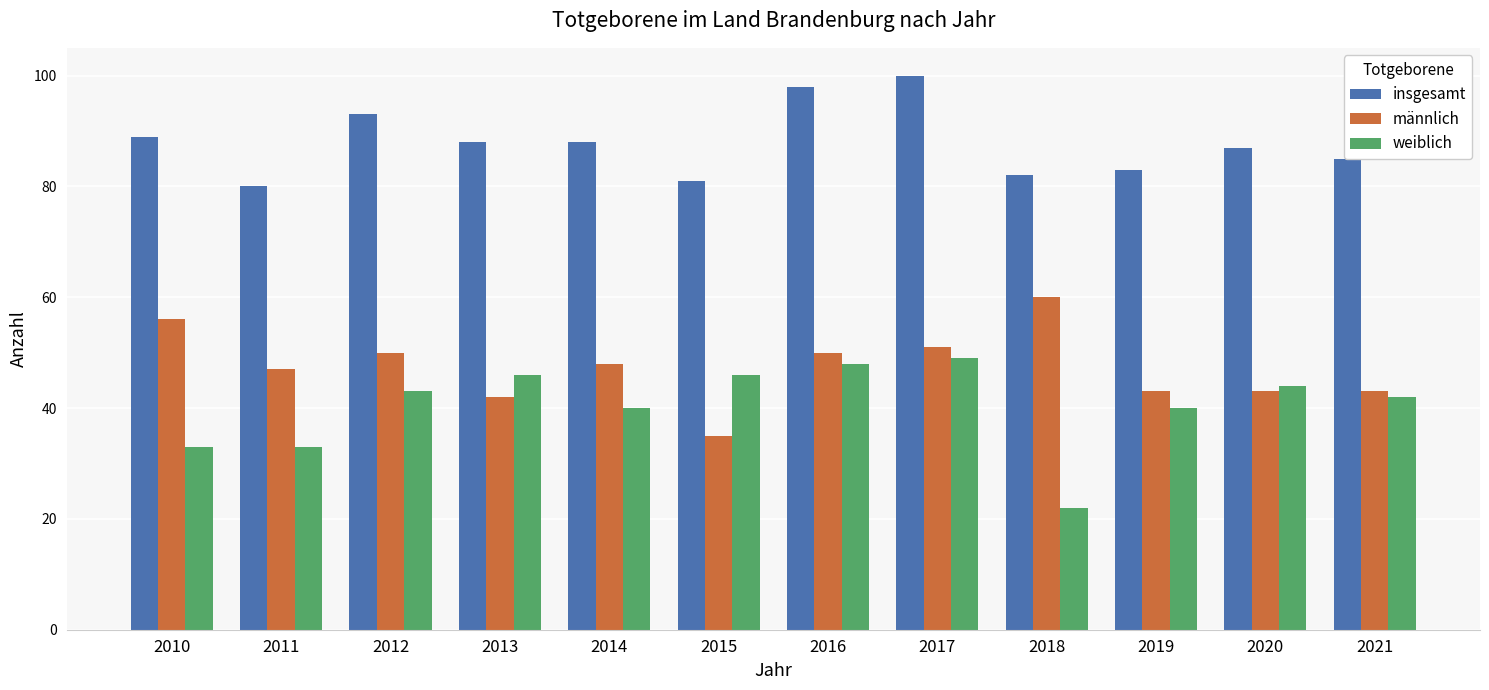

Which series changed the most between 2010 and 2012?

weiblich